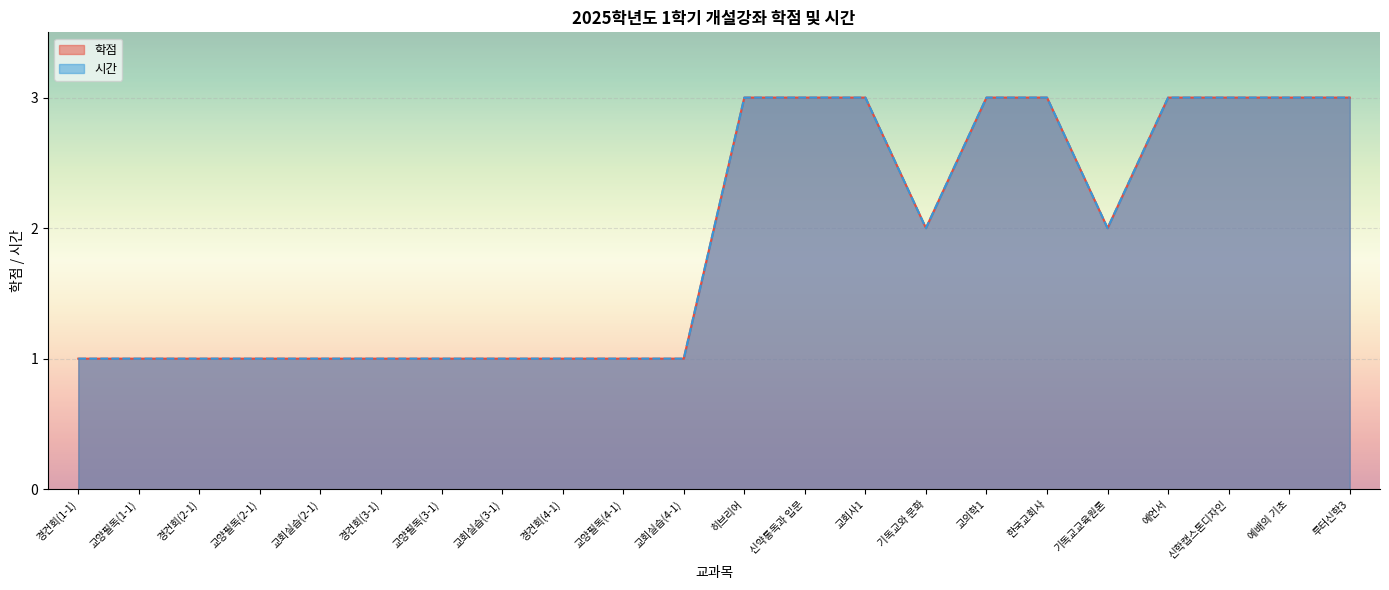

What is the label of the 15th point from the right?

교회실습(3-1)